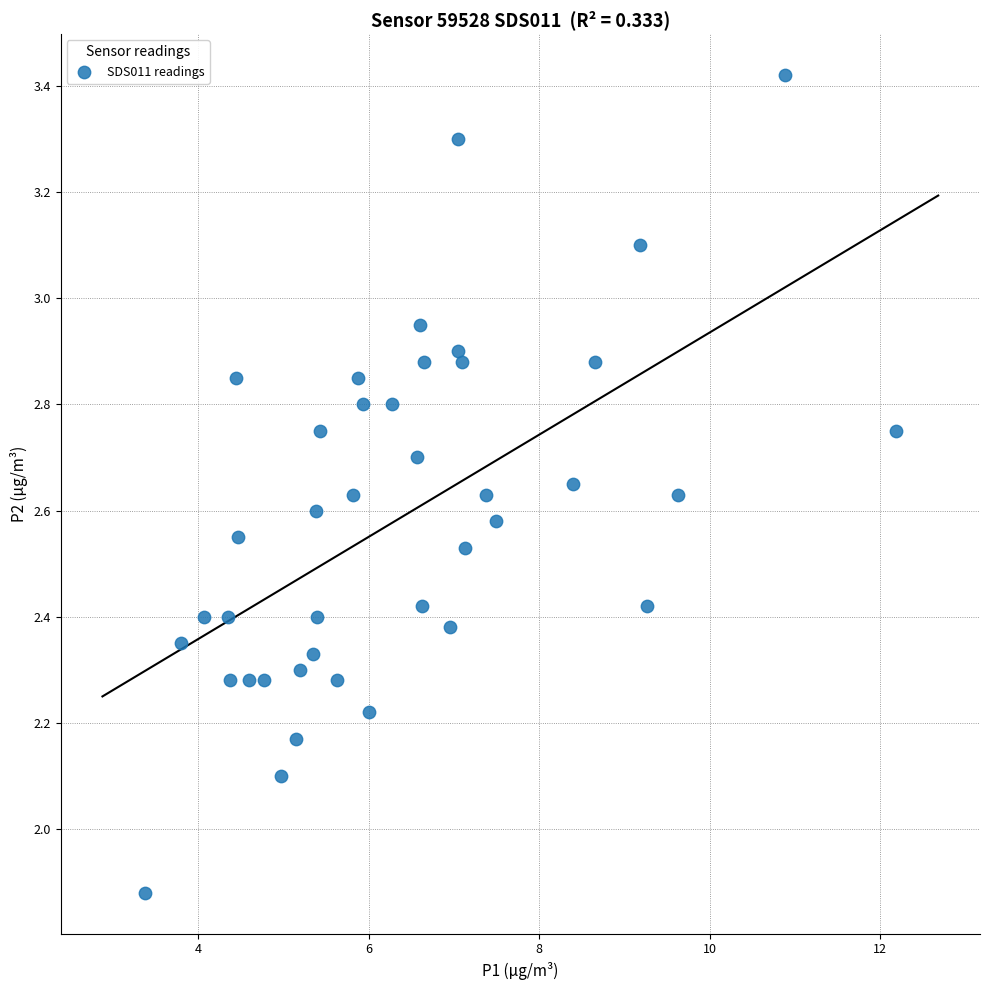

What is the range of Y values (max minus min)?

1.5